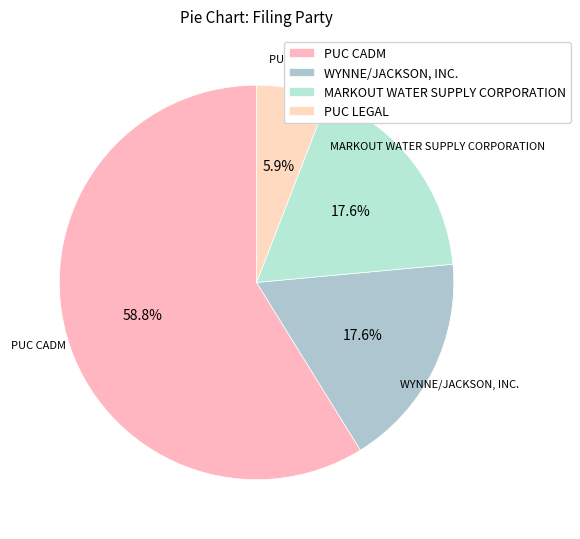

How many segments does this pie chart have?

4